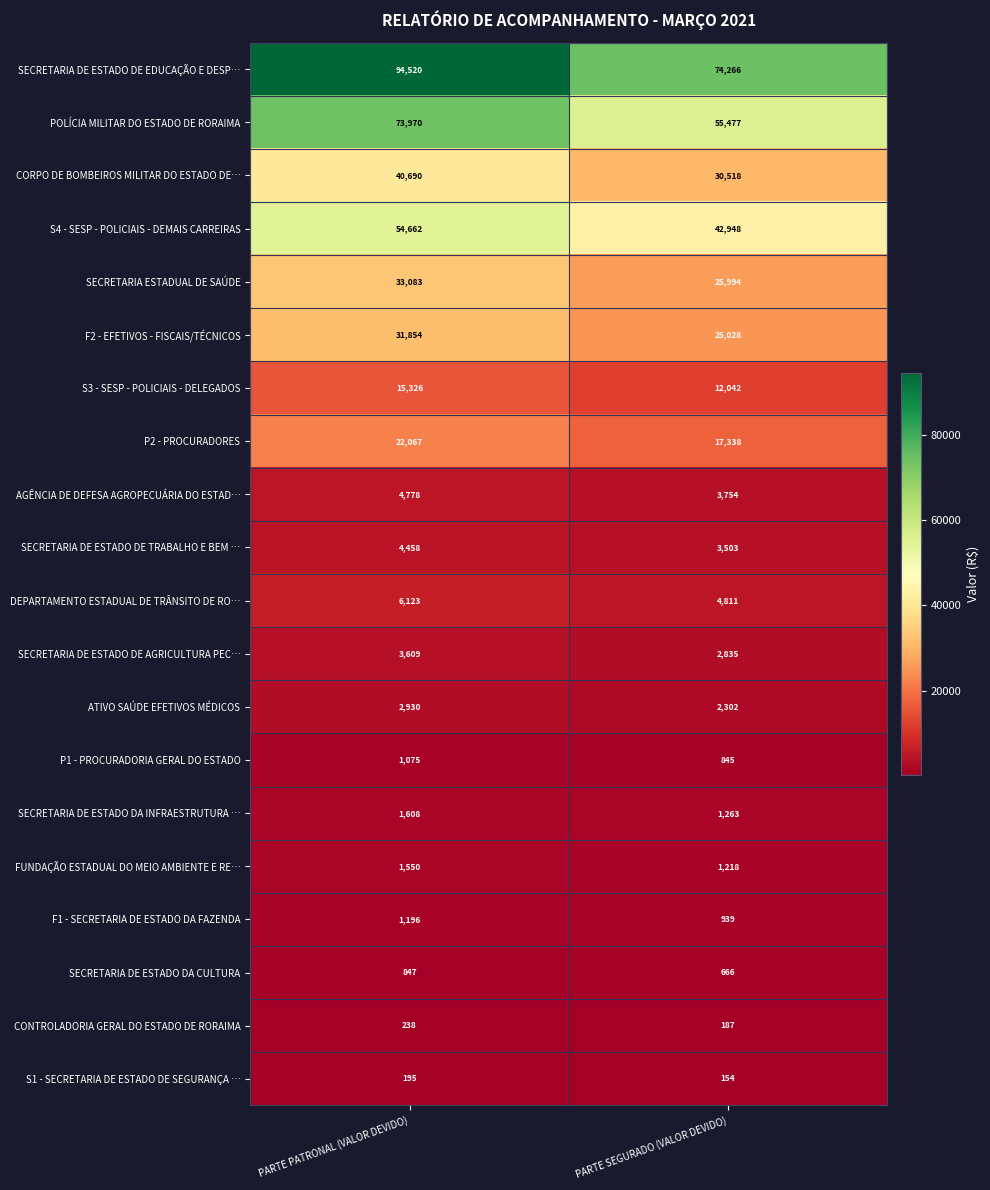

Between PARTE PATRONAL (VALOR DEVIDO) and PARTE SEGURADO (VALOR DEVIDO), which series saw the biggest shift?

SECRETARIA DE ESTADO DE EDUCAÇÃO E DESP…